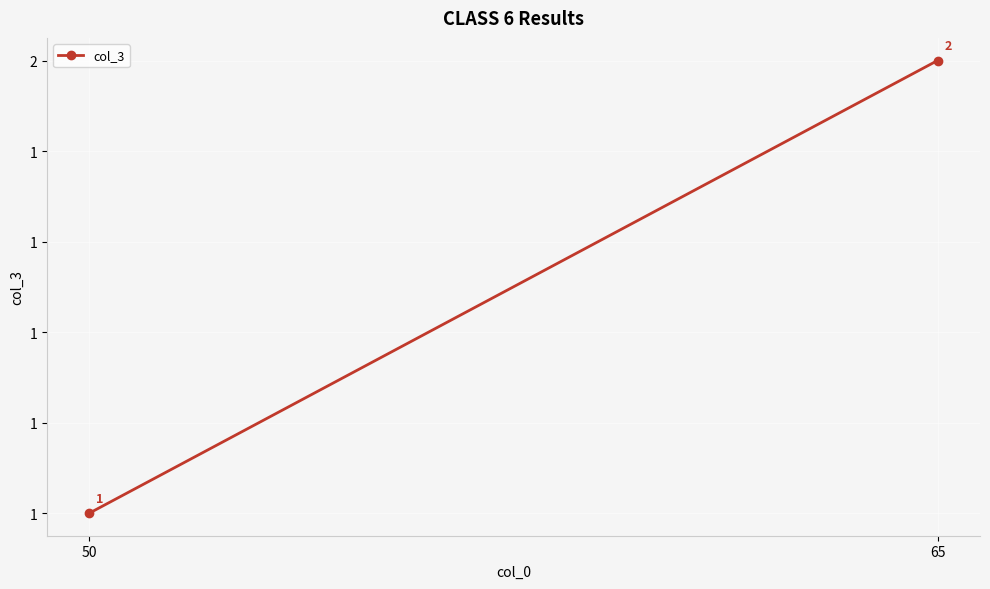

Which category has the highest value across all series?

65